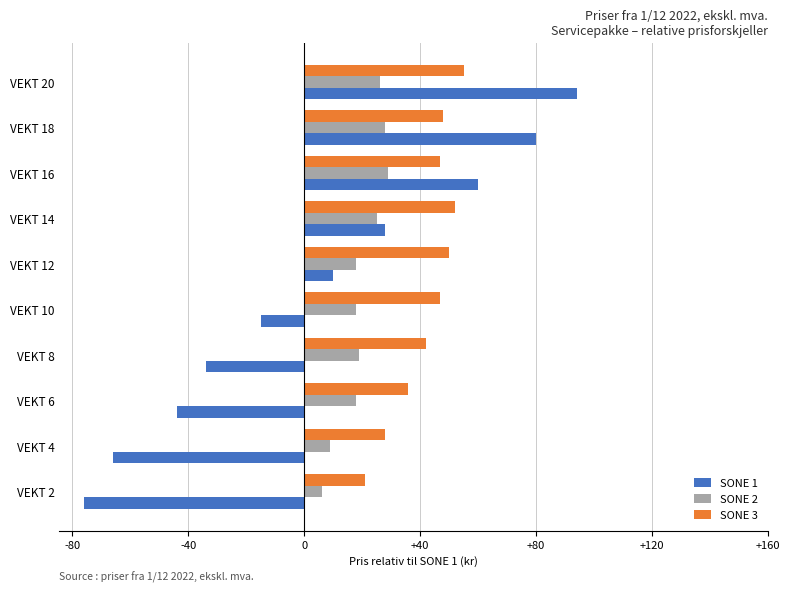

At which category is the sum across all series the highest?

VEKT 20